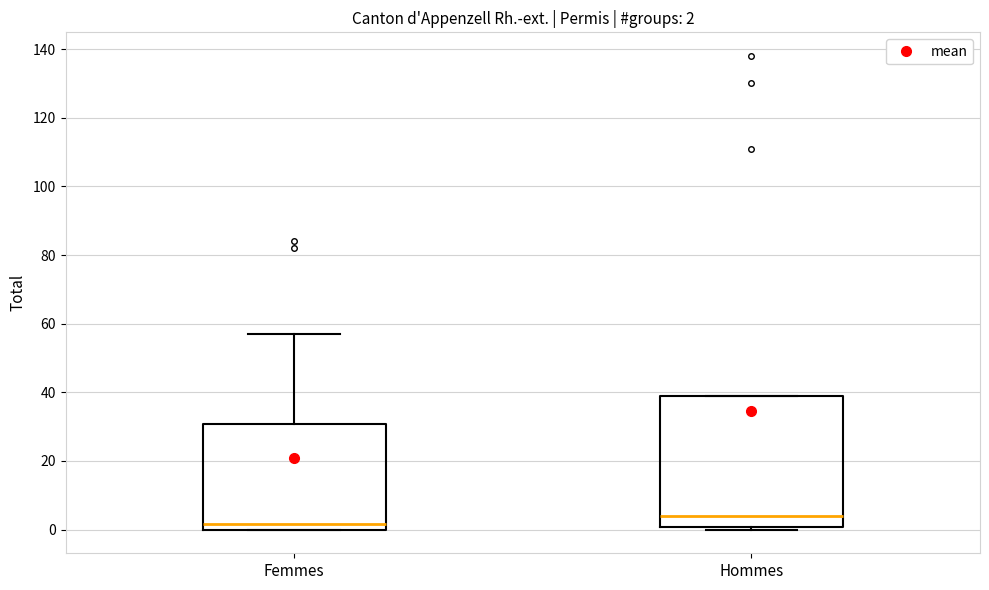

Which box's median line is the highest?

Hommes